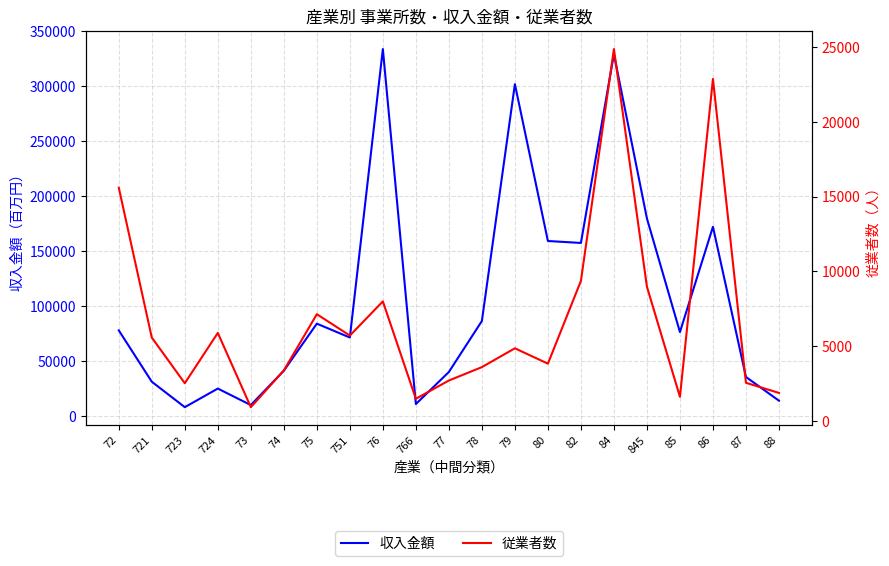

Reading right to left, list all the values displayed in this chart.

収入金額: 14185	35735	172218	76548	179807	329163	157538	159304	301840	86623	40276	11132	333738	71603	84189	41423	10204	25195	8293	31395	78060
従業者数: 1868	2546	22874	1607	8974	24873	9362	3826	4854	3594	2699	1476	7991	5705	7135	3371	915	5883	2517	5571	15595